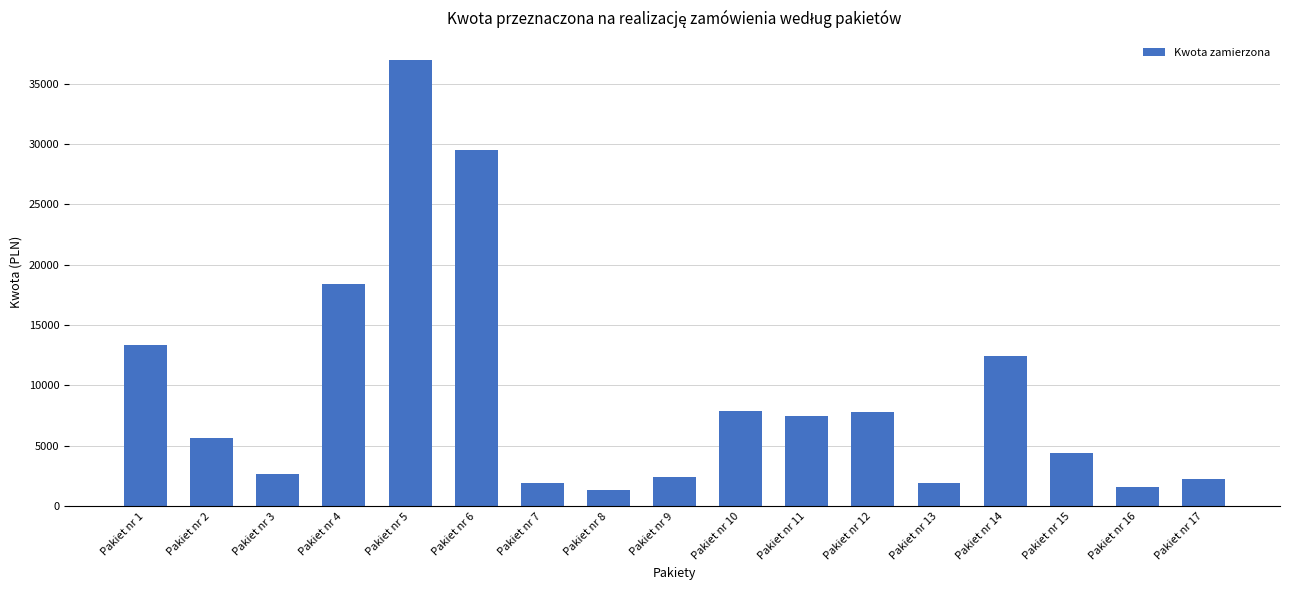

What is the sum of all values?

157807.0